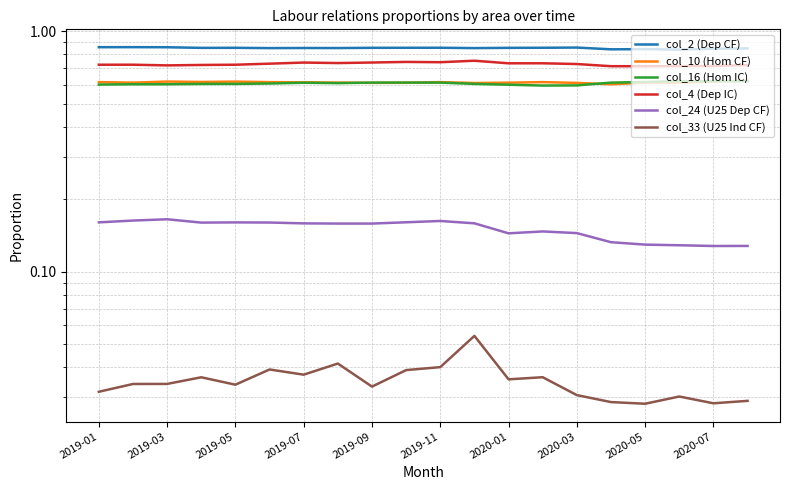

Count the number of categories in the chart.

20